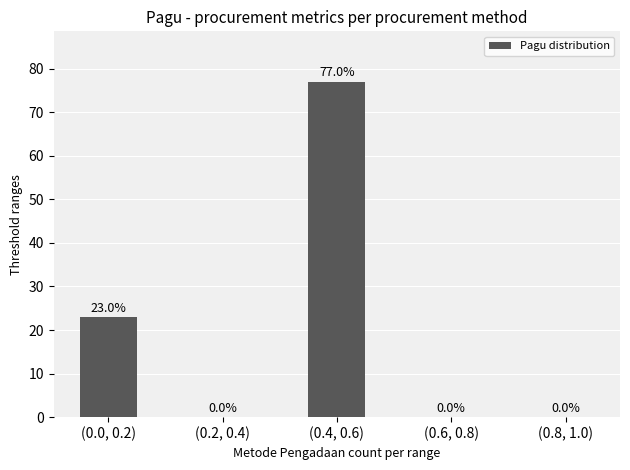

At which label is the value closest to 38?

(0.0, 0.2)